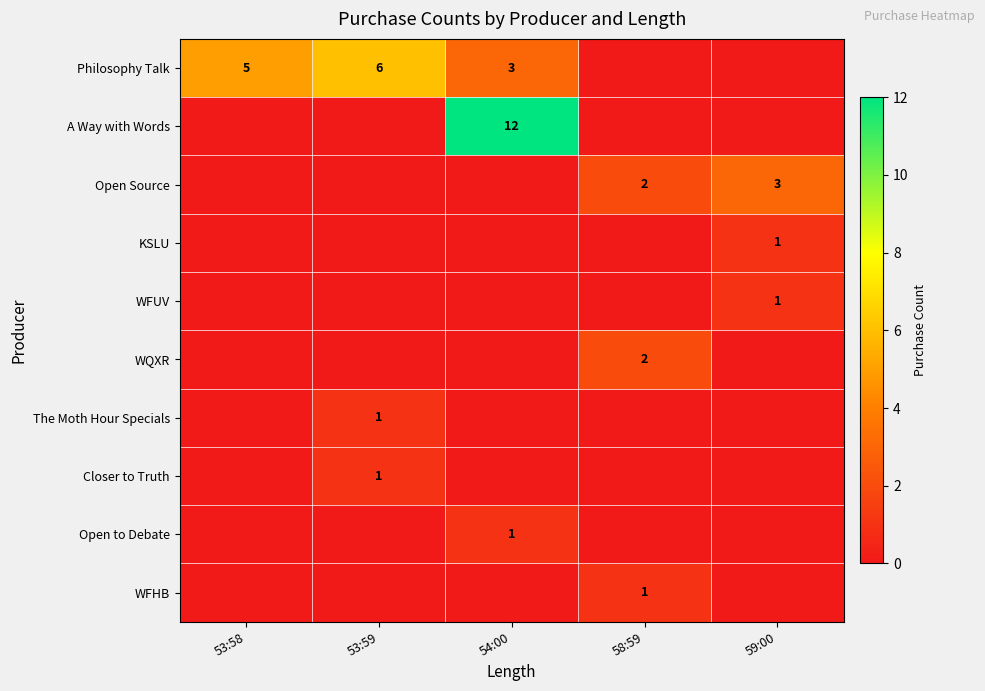

Is it true that WQXR equals 2 at 58:59?

True